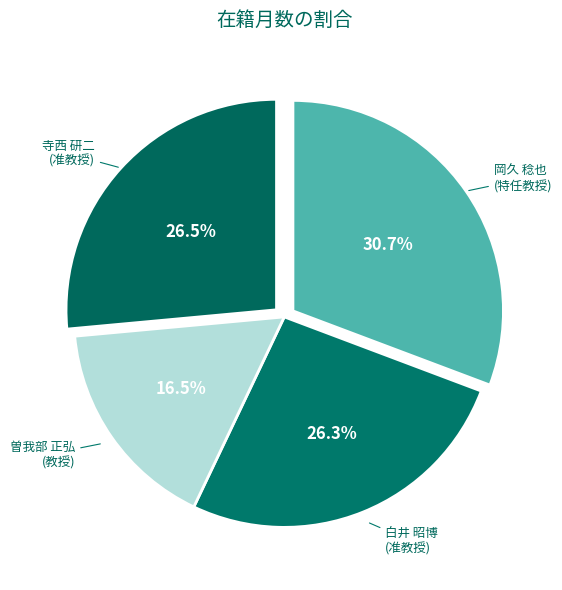

Which has a higher value, 曽我部 正弘 (教授) or 白井 昭博 (准教授)?

白井 昭博 (准教授)